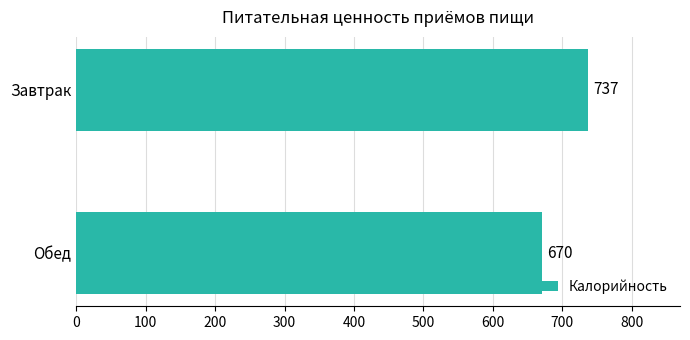

What is the minimum value shown in the chart?

670.5